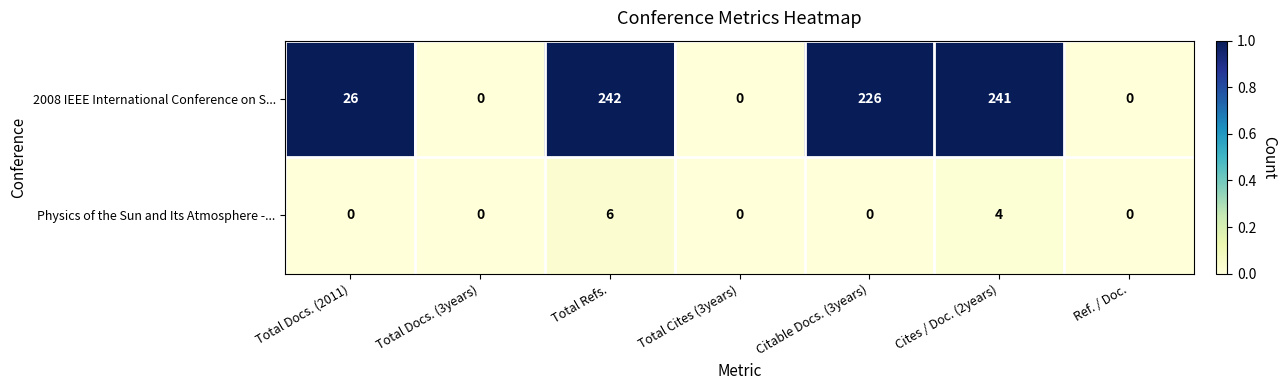

What is the difference between the second highest and second lowest values in the 2008 IEEE International Conference on S... series?

241